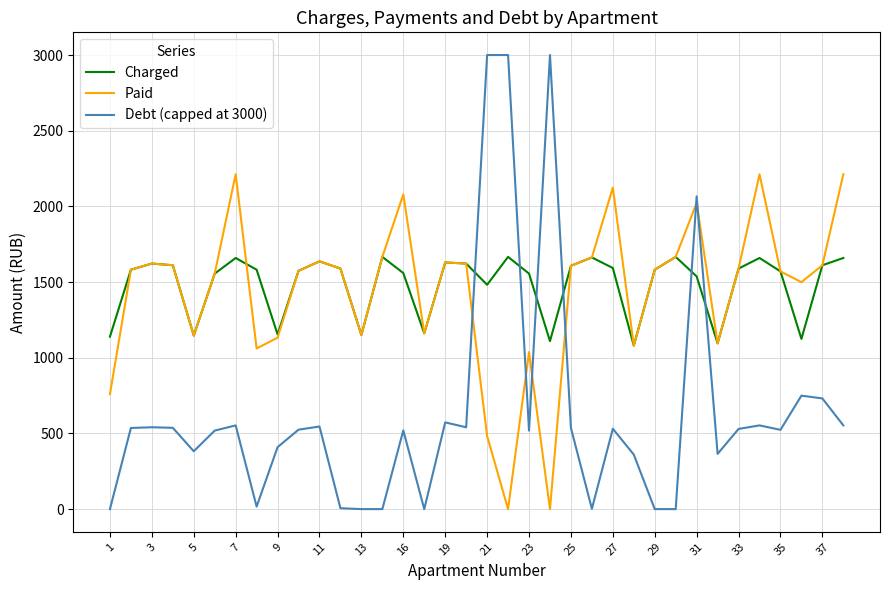

Rank the series by their maximum value, from highest to lowest.

Debt (capped at 3000), Paid, Charged